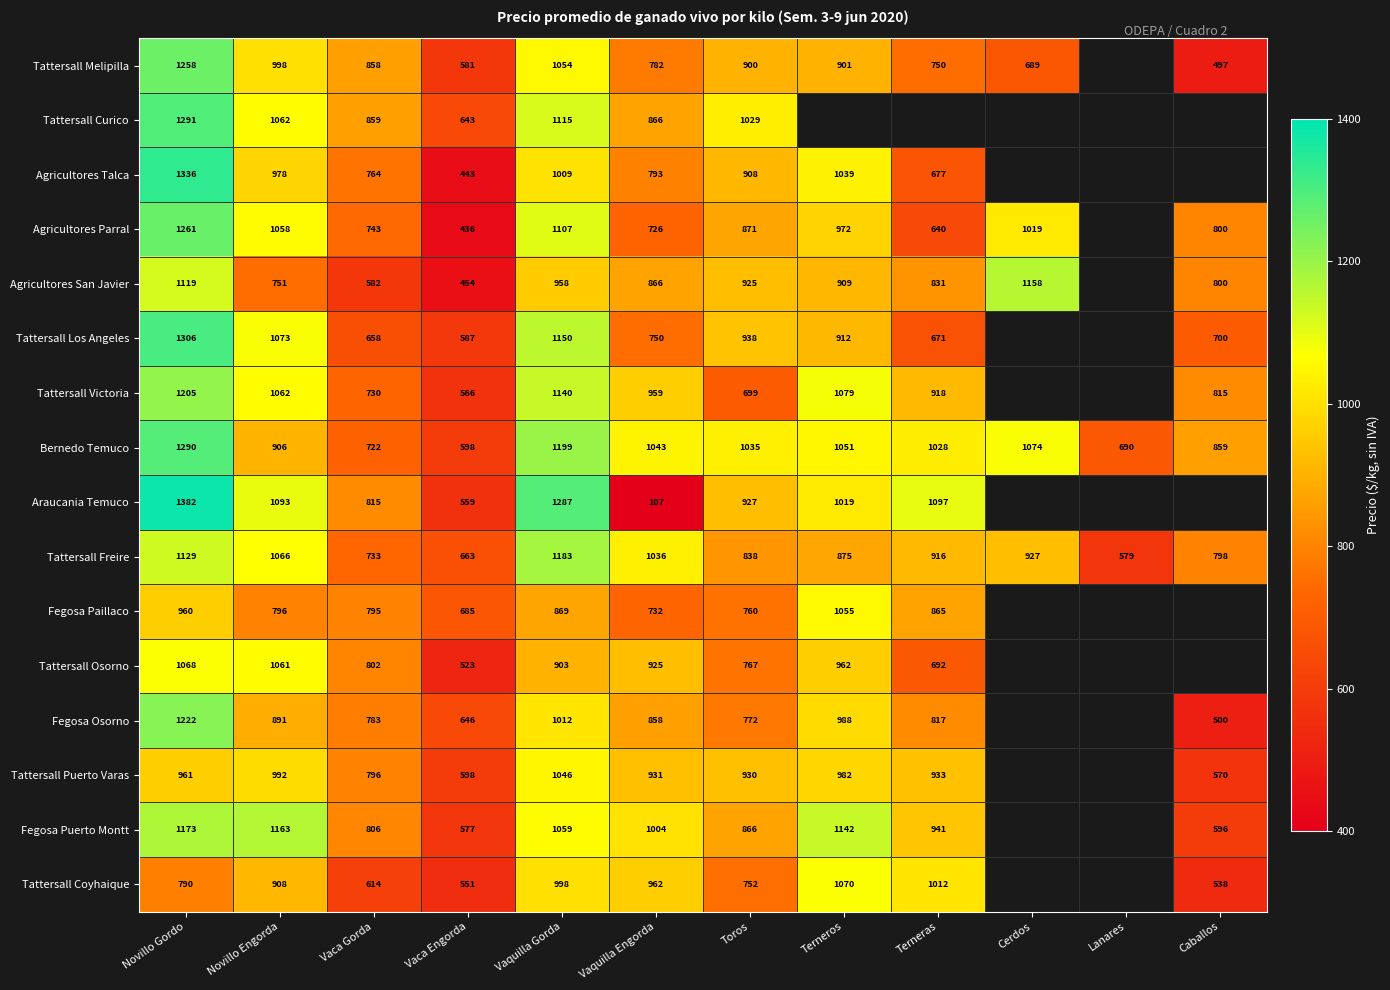

Between Novillo Gordo and Toros, which series saw the biggest shift?

Tattersall Victoria